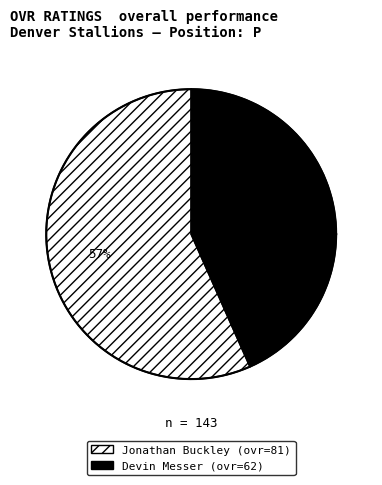

Between Jonathan and Devin, which is larger?

Jonathan